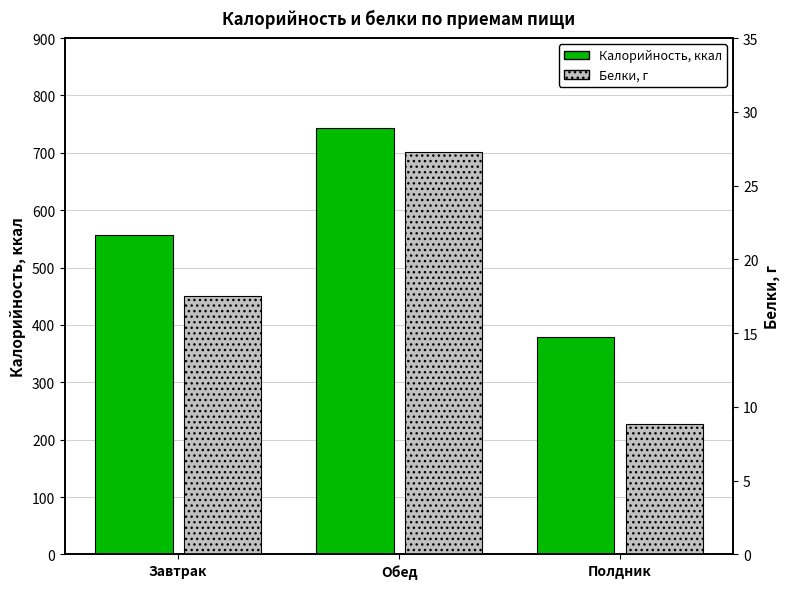

Does the chart contain any negative values?

No